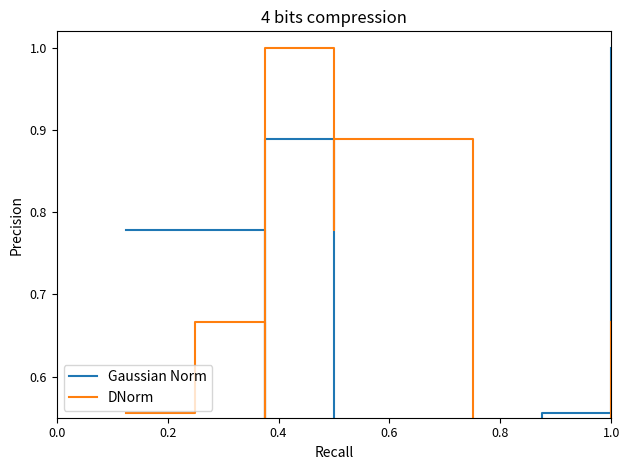

What is the difference between the highest and lowest values at 1.0?

0.8